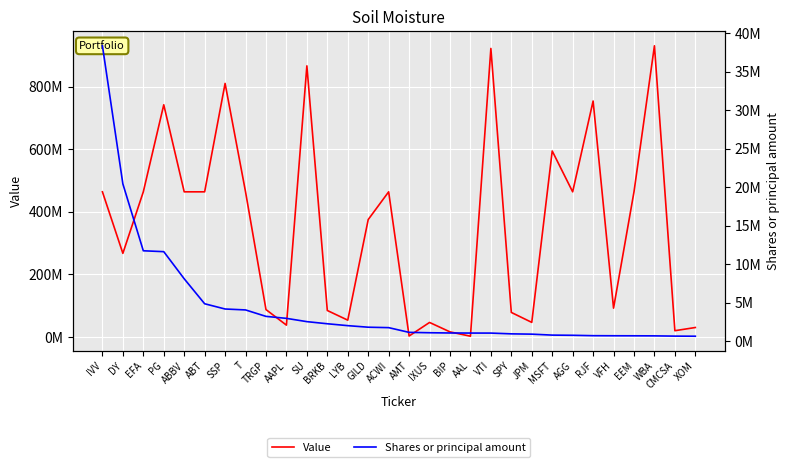

Is it true that Value equals 46432834 at IXUS?

True